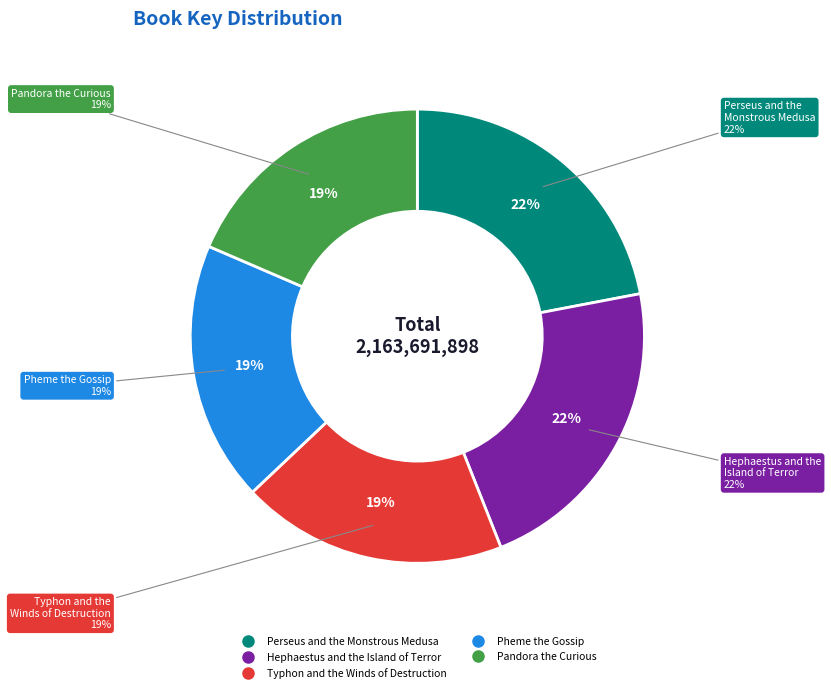

Rank the categories by value from highest to lowest.

Perseus and the Monstrous Medusa, Hephaestus and the Island of Terror, Typhon and the Winds of Destruction, Pheme the Gossip, Pandora the Curious